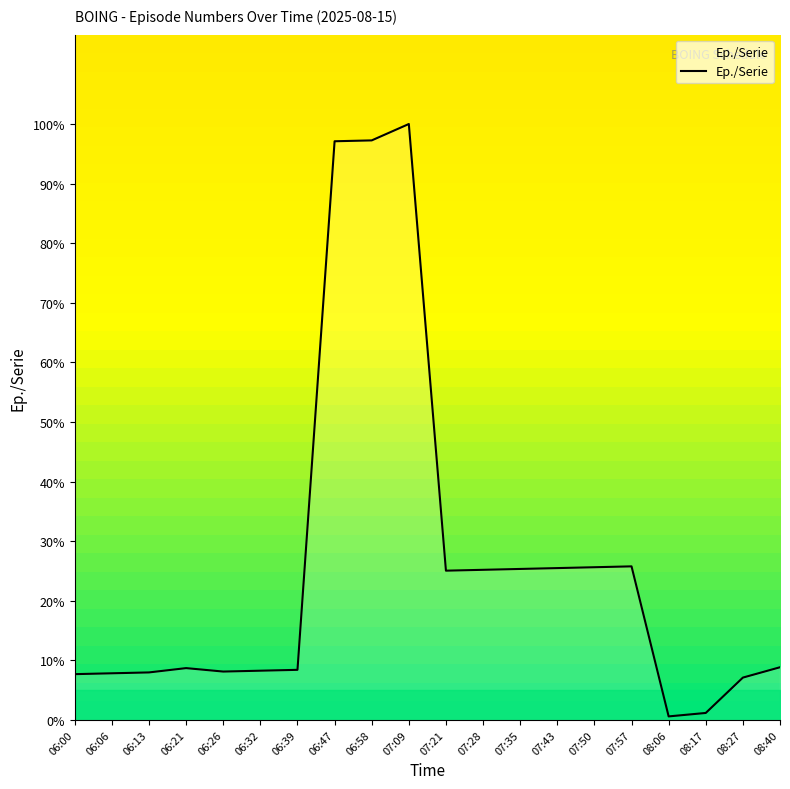

Which category has the highest value across all series?

07:09